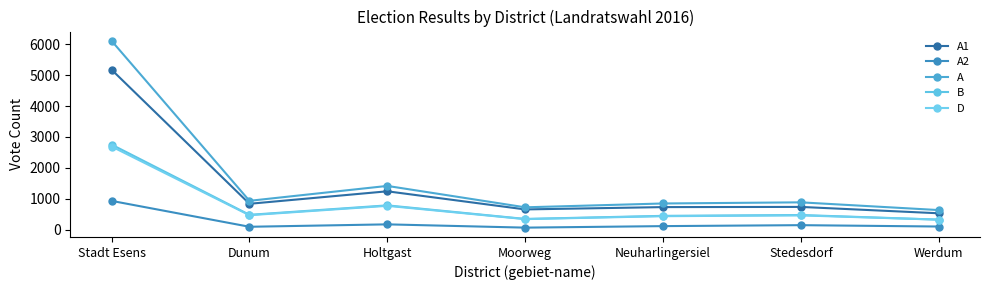

How many interior local valleys does the B series have?

2